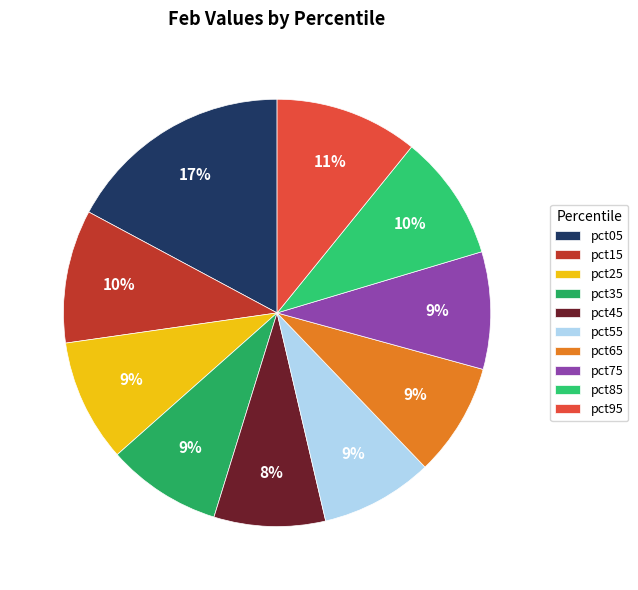

To the nearest percent, what portion does pct95 represent?

11%